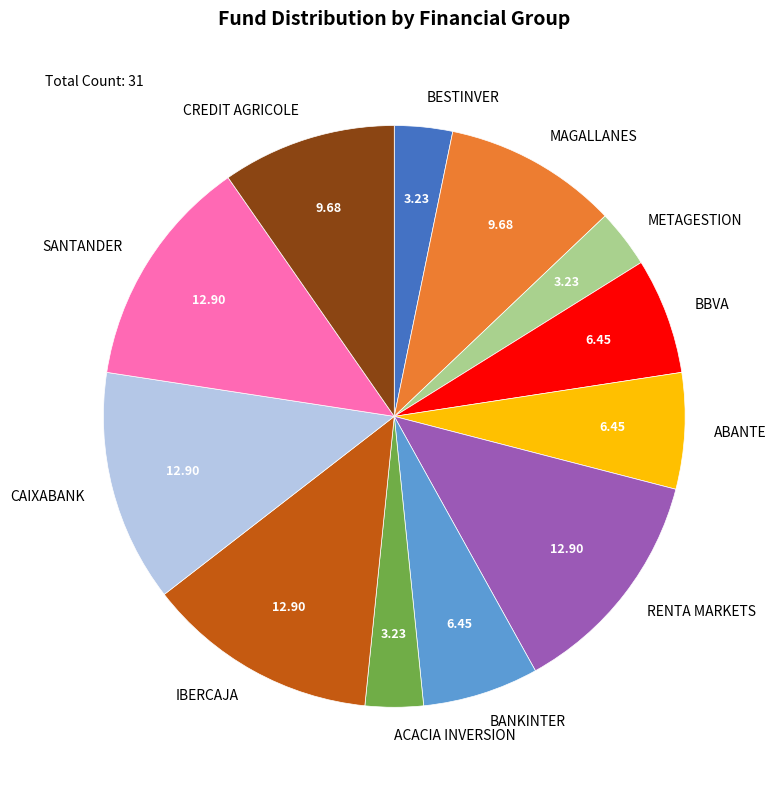

Approximately how many times larger is the value at RENTA MARKETS compared to BANKINTER?

2.0